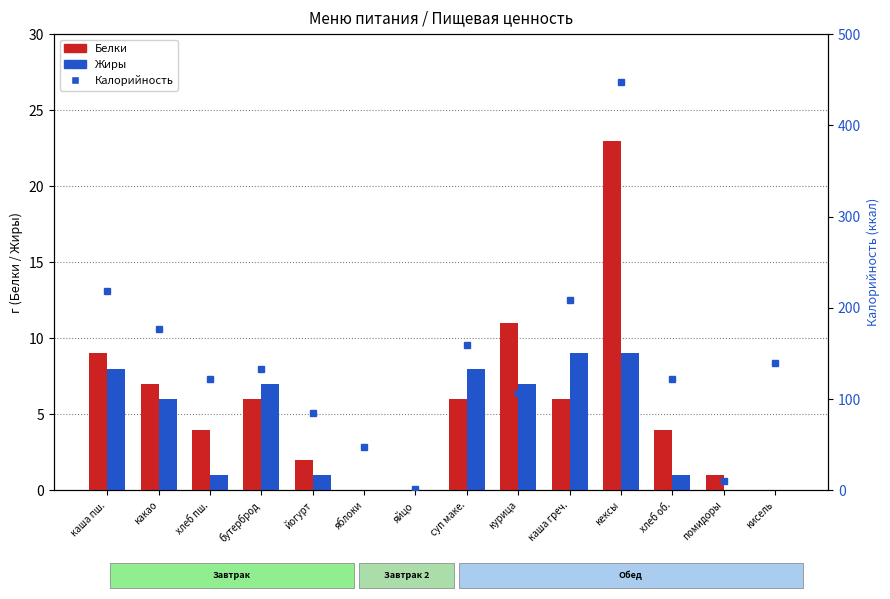

How many positive values does the Жиры series have?

10